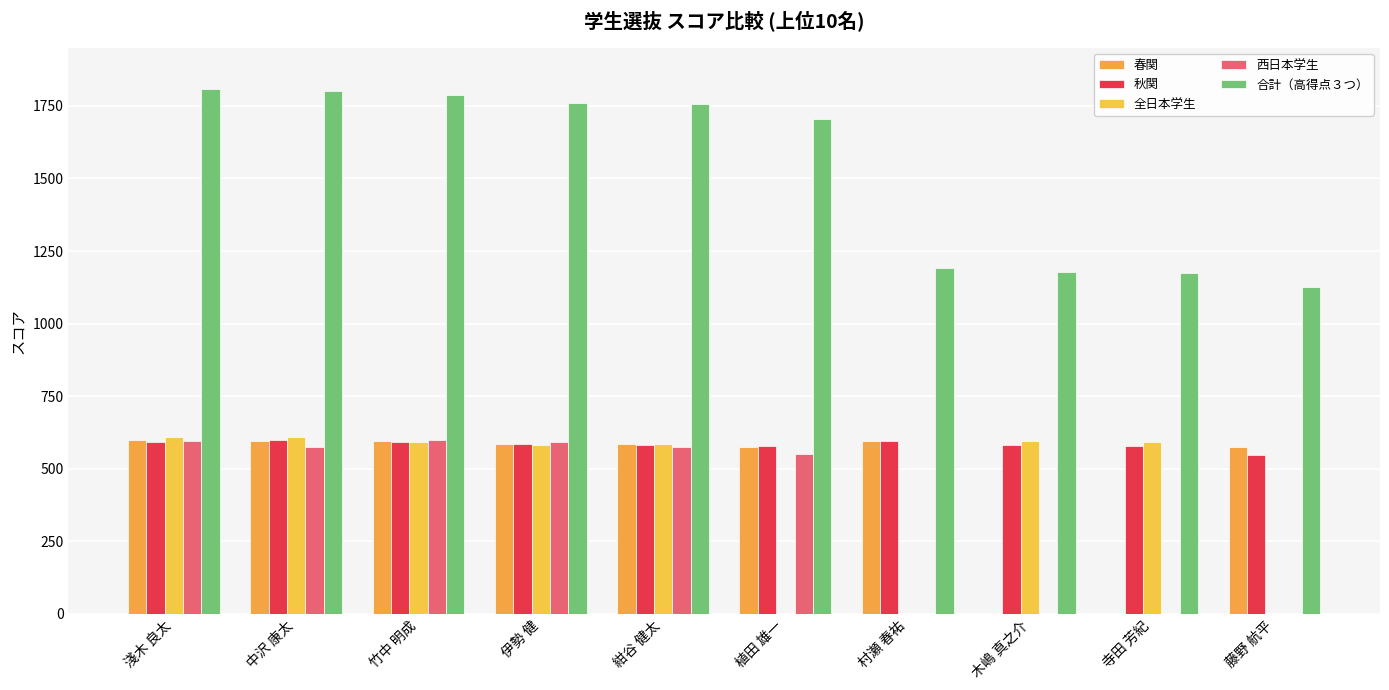

The 全日本学生 series shows 947.6 at 木嶋 真之介. True or false?

False